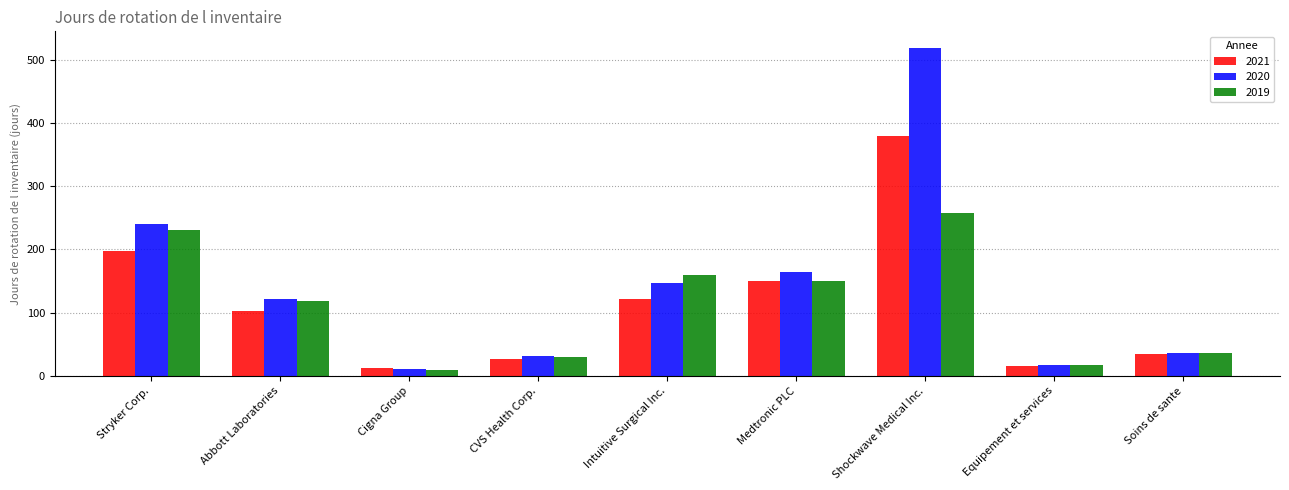

What are all the series names shown in the legend?

2021, 2020, 2019